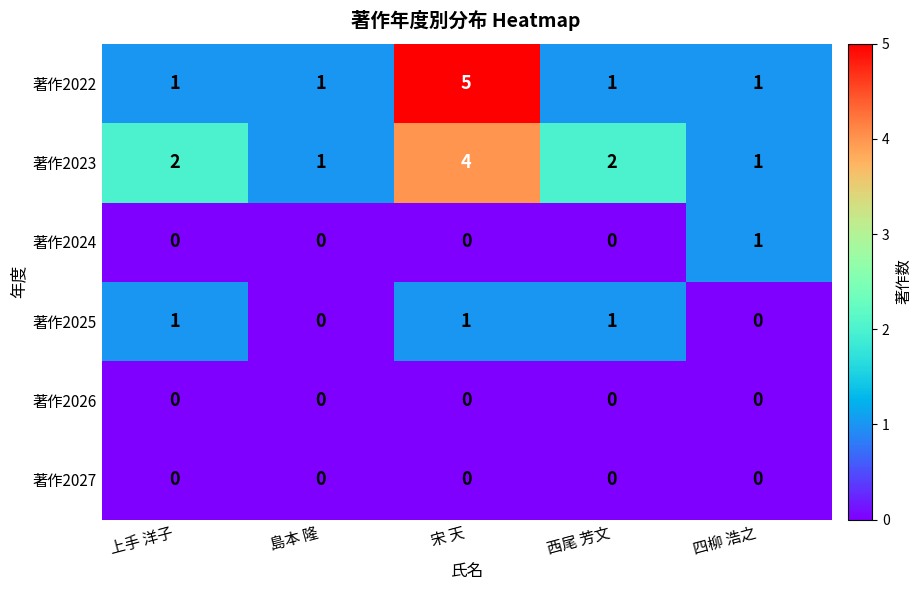

The 著作2022 series shows 1 at 上手 洋子. True or false?

True